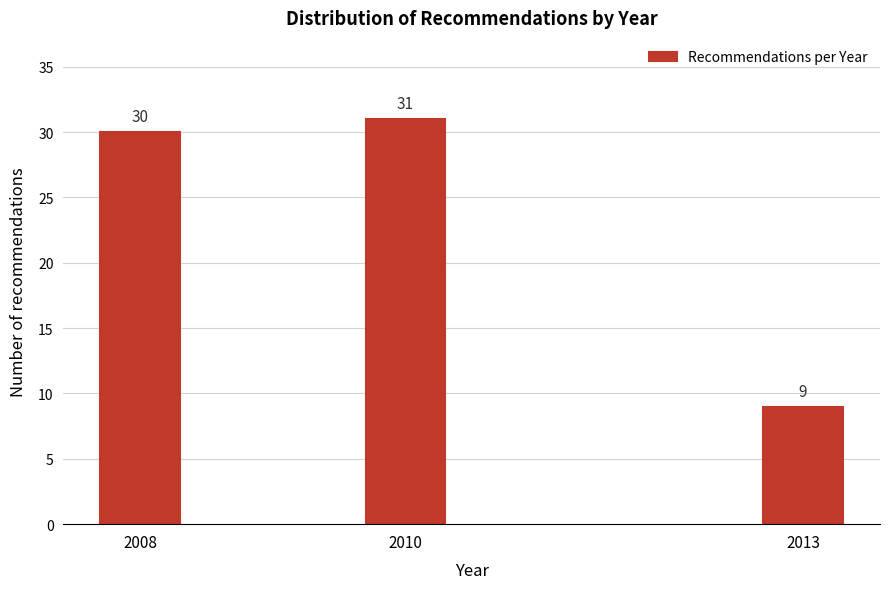

Reading right to left, list all the values displayed in this chart.

2013=9	2010=31	2008=30